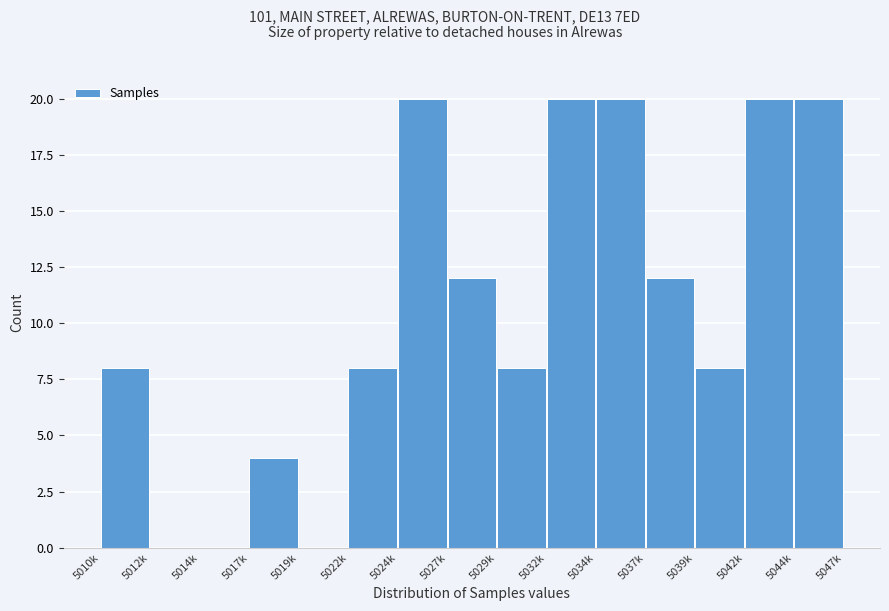

Reading left to right, transcribe all the data shown in this chart.

5010k=8	5012k=0	5014k=0	5017k=4	5019k=0	5022k=8	5024k=20	5027k=12	5029k=8	5032k=20	5034k=20	5037k=12	5039k=8	5042k=20	5044k=20